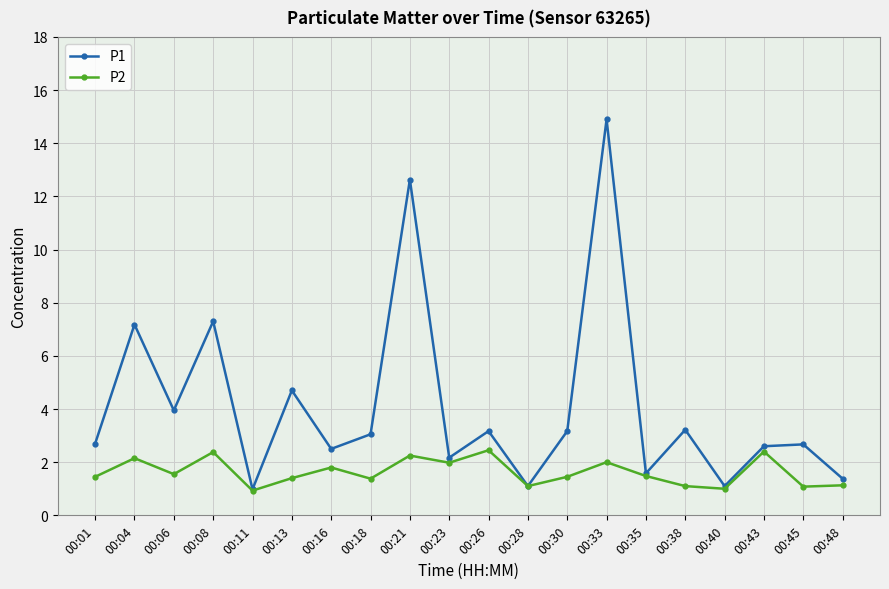

How many data points does each series have?

20